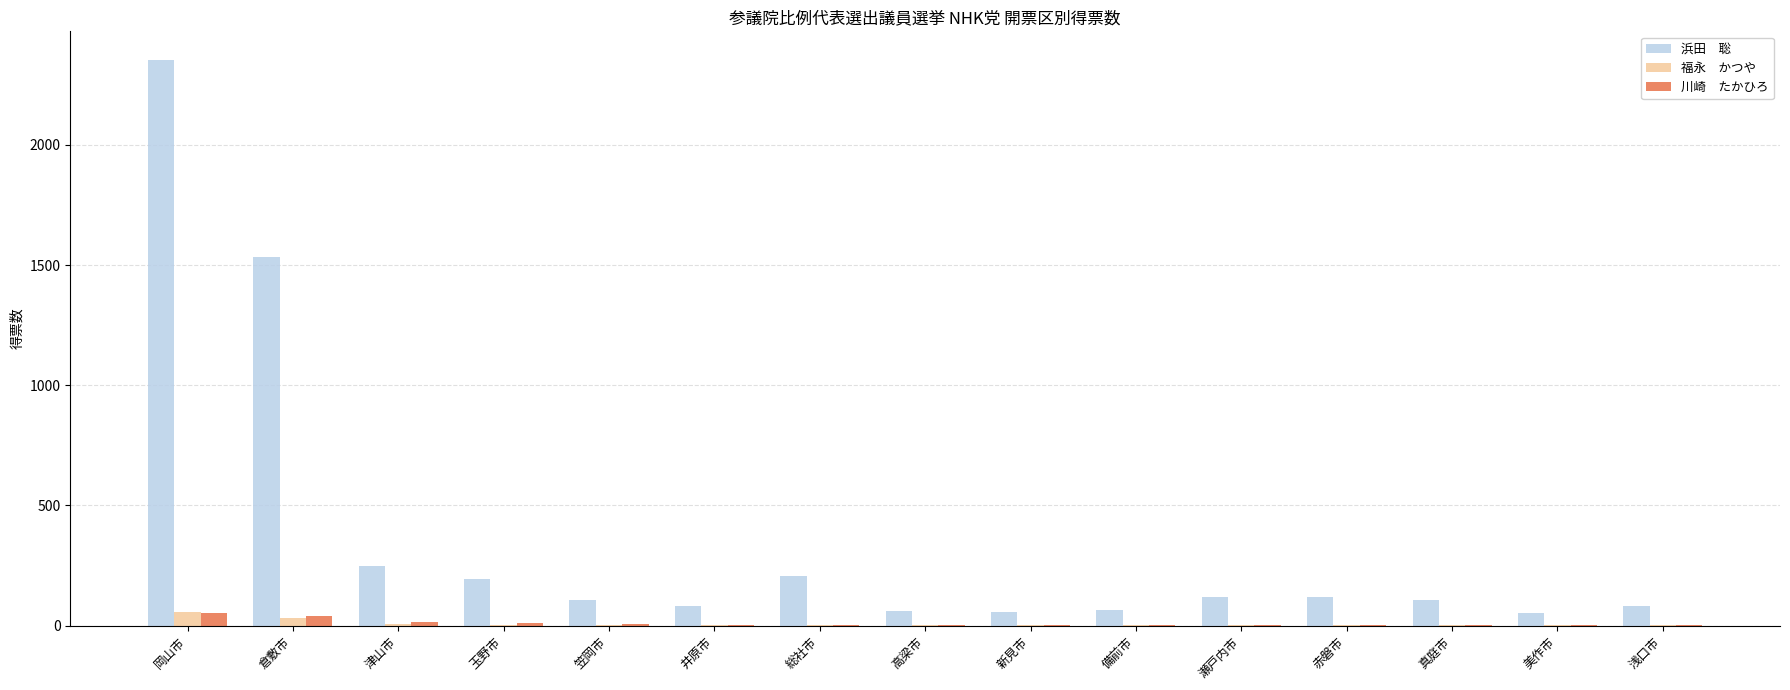

Which category has the highest value across all series?

岡山市